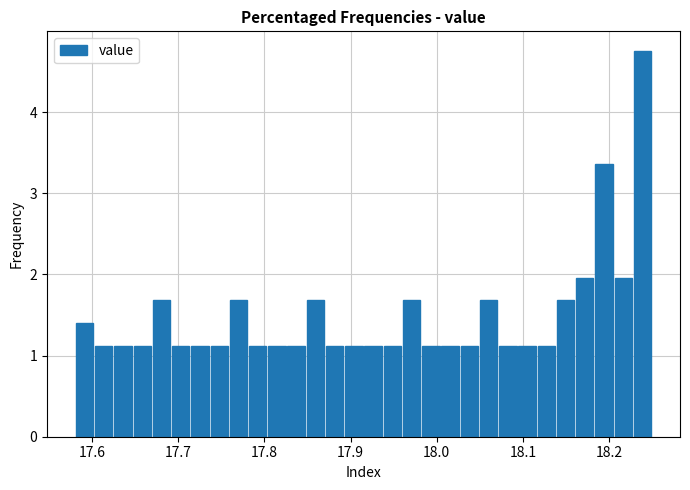

Around what value on the x-axis is the tallest bar? Give the approximate position of its centre, as read against the axis.

18.24